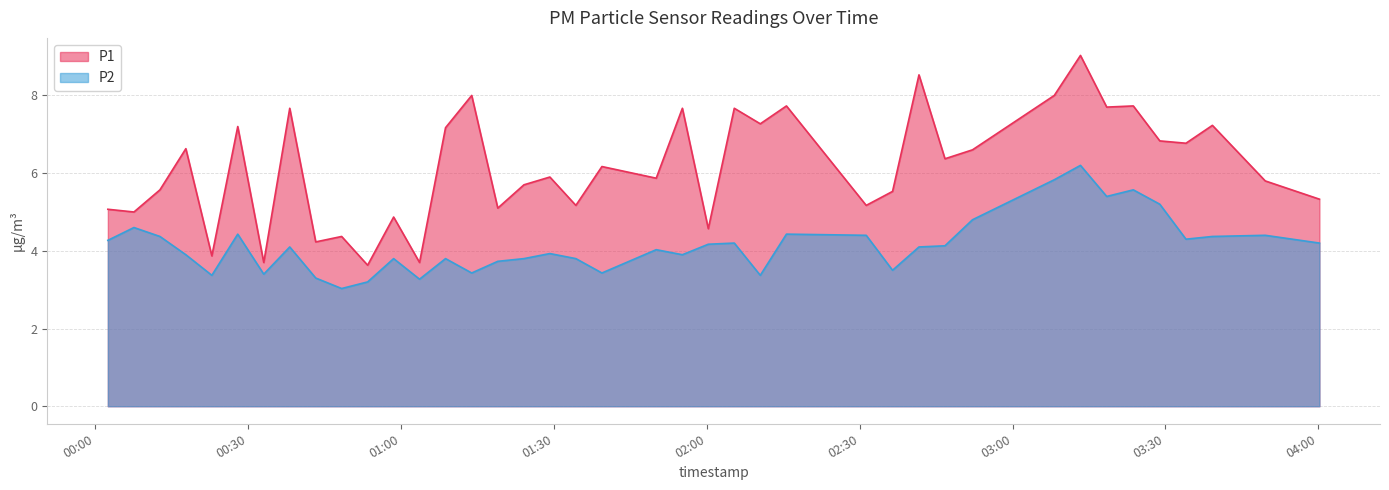

Reading left to right, extract all data points from this chart.

P1: 5.1	5.0	5.6	6.6	3.9	7.2	3.7	7.7	4.2	4.4	3.6	4.9	3.7	7.2	8.0	5.1	5.7	5.9	5.2	6.2	5.9	7.7	4.6	7.7	7.3	7.7	5.2	5.5	8.5	6.4	6.6	8.0	9.0	7.7	7.7	6.8	6.8	7.2	5.8	5.3
P2: 4.3	4.6	4.4	3.9	3.4	4.4	3.4	4.1	3.3	3.0	3.2	3.8	3.3	3.8	3.4	3.7	3.8	3.9	3.8	3.4	4.0	3.9	4.2	4.2	3.4	4.4	4.4	3.5	4.1	4.1	4.8	5.8	6.2	5.4	5.6	5.2	4.3	4.4	4.4	4.2